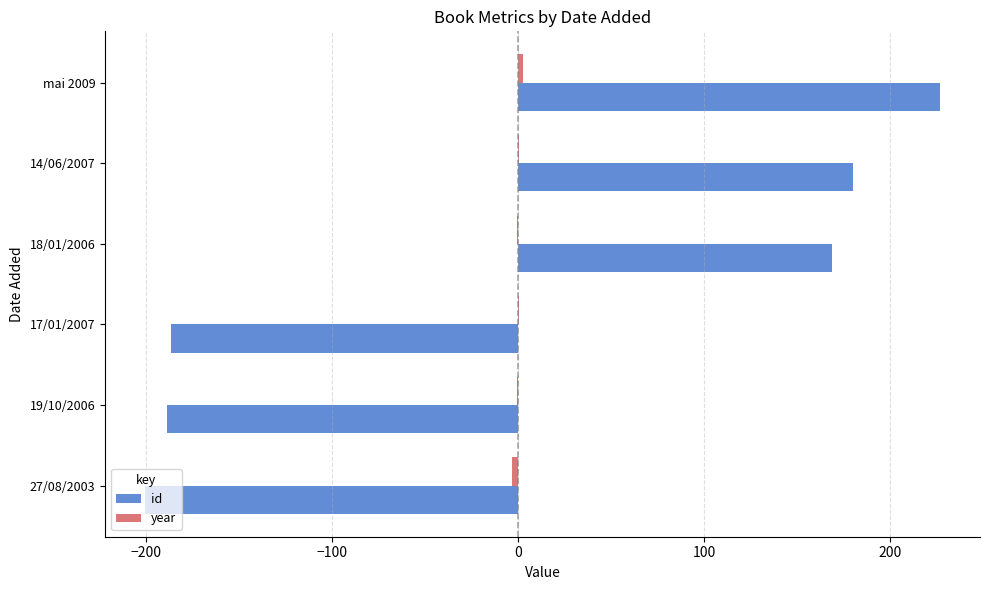

How many categories are shown in the chart?

6